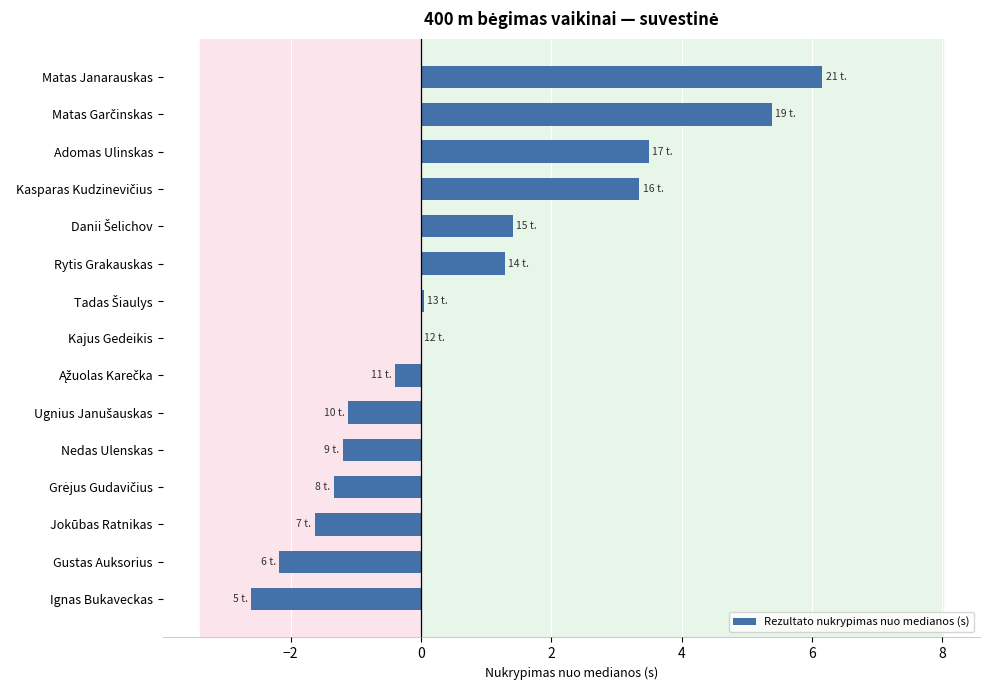

True or false: the data shows 5.4 at Kajus Gedeikis.

False